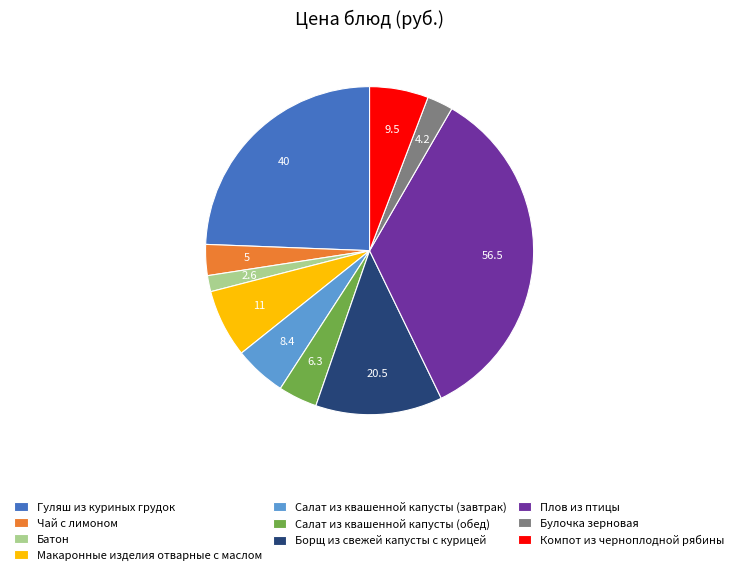

The Плов из птицы slice represents 41% of the pie. True or false?

False